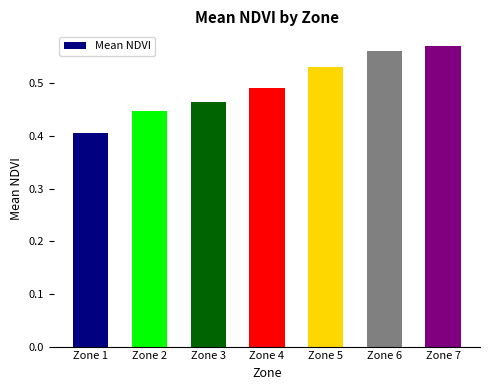

At which category does the chart reach its minimum across all series?

Zone 1